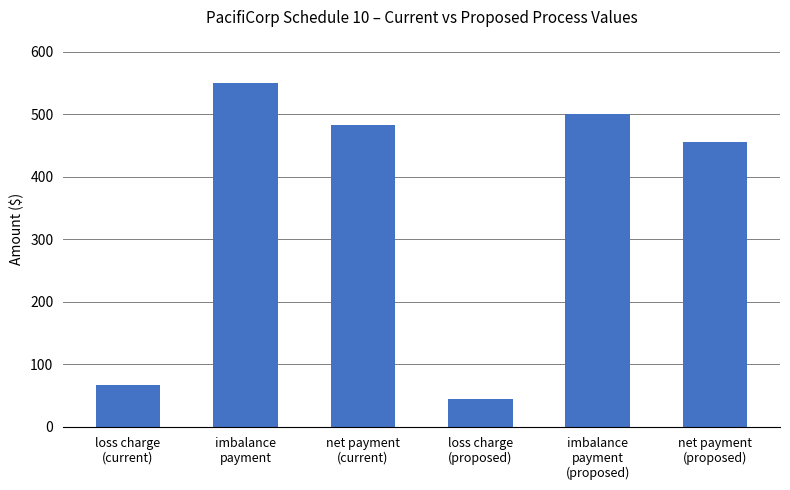

List the labels in order of value, largest first.

imbalance
payment, imbalance
payment
(proposed), net payment
(current), net payment
(proposed), loss charge
(current), loss charge
(proposed)